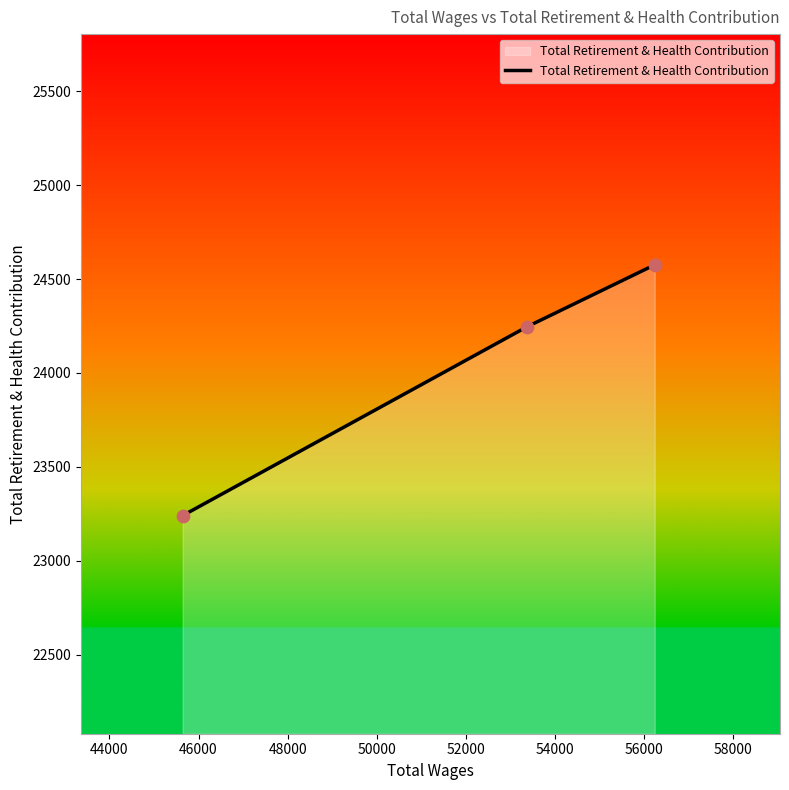

What is the greatest value displayed?

24576